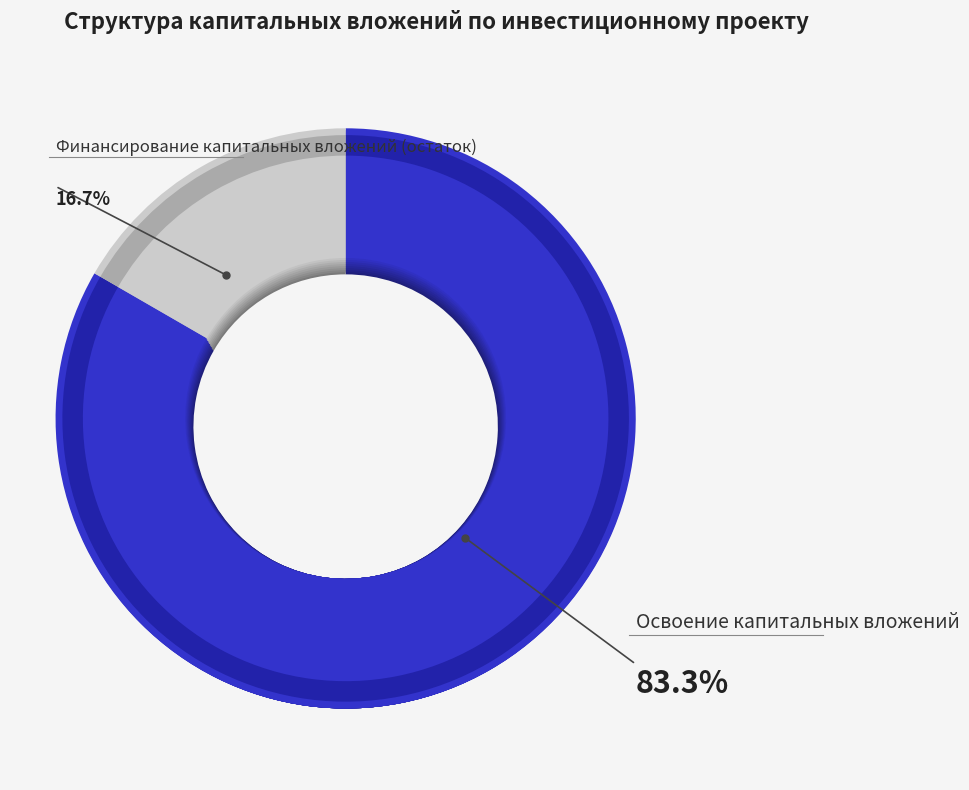

To the nearest percent, what is the difference between the Финансирование капитальных вложений (остаток) and Освоение капитальных вложений slice percentages?

67%